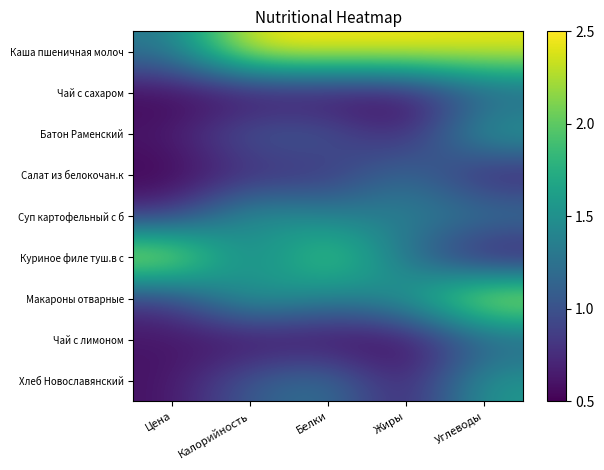

What is the spread (max minus min) of values at Углеводы?

1.0